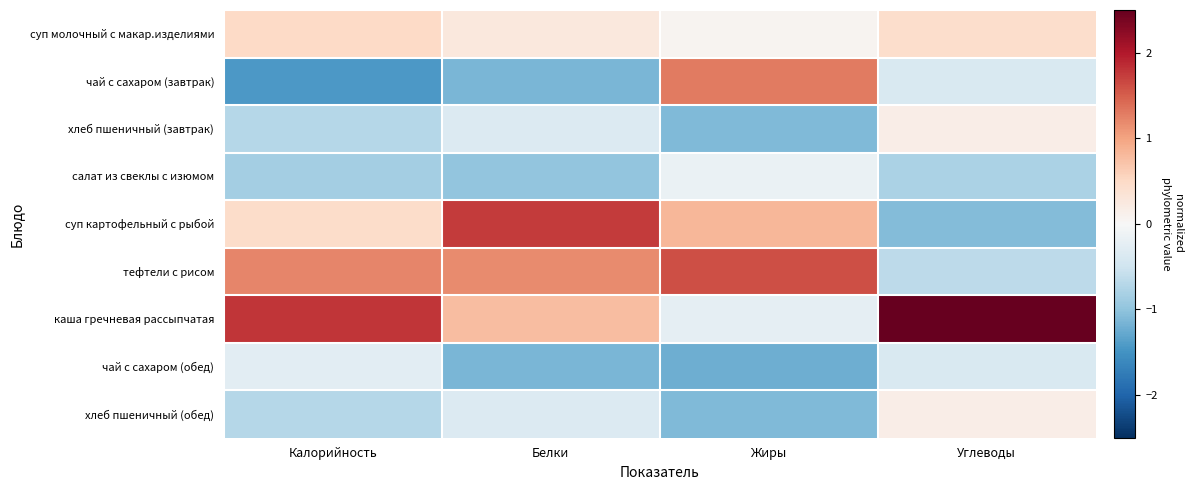

Which has a higher value, Жиры or Углеводы?

Углеводы